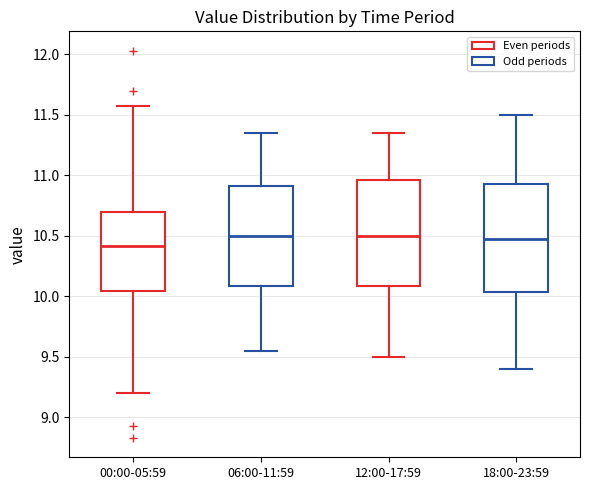

Where is the lower edge of the box for 06:00-11:59 on the y-axis? The values are not printed on the chart, so give them approximately, as read against the axis.

10.10